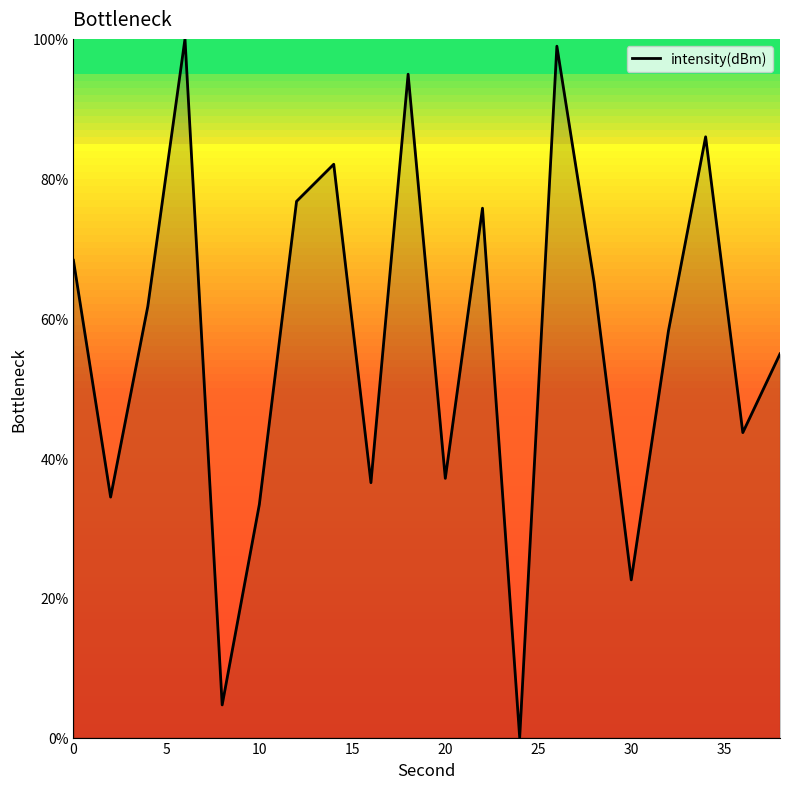

What is the difference between the maximum and minimum values?

100.0